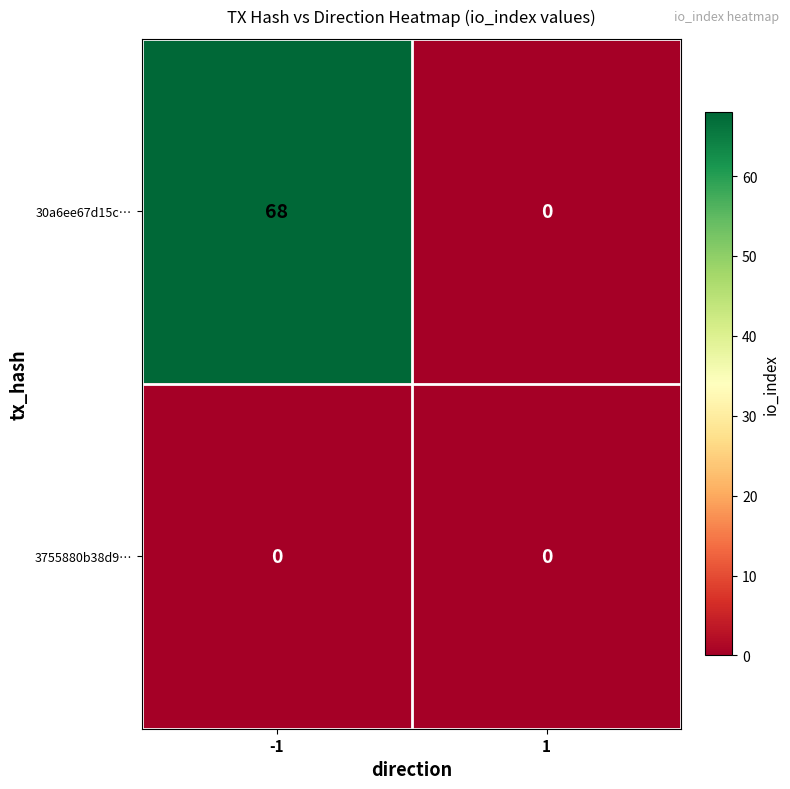

The value of 3755880b38d9… at 1 is 0. True or false?

True